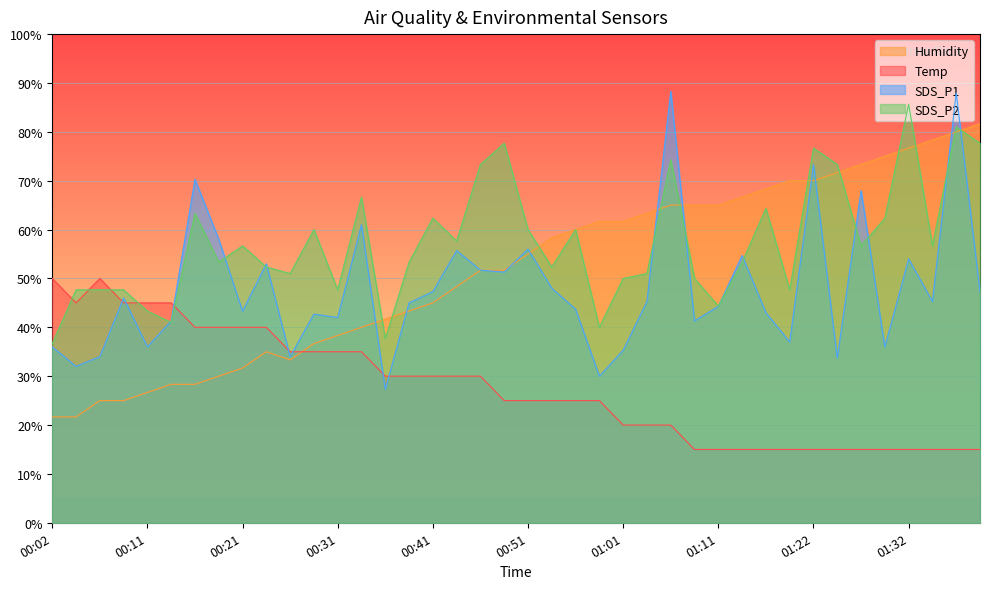

What is the label of the 25th point from the left?

01:01